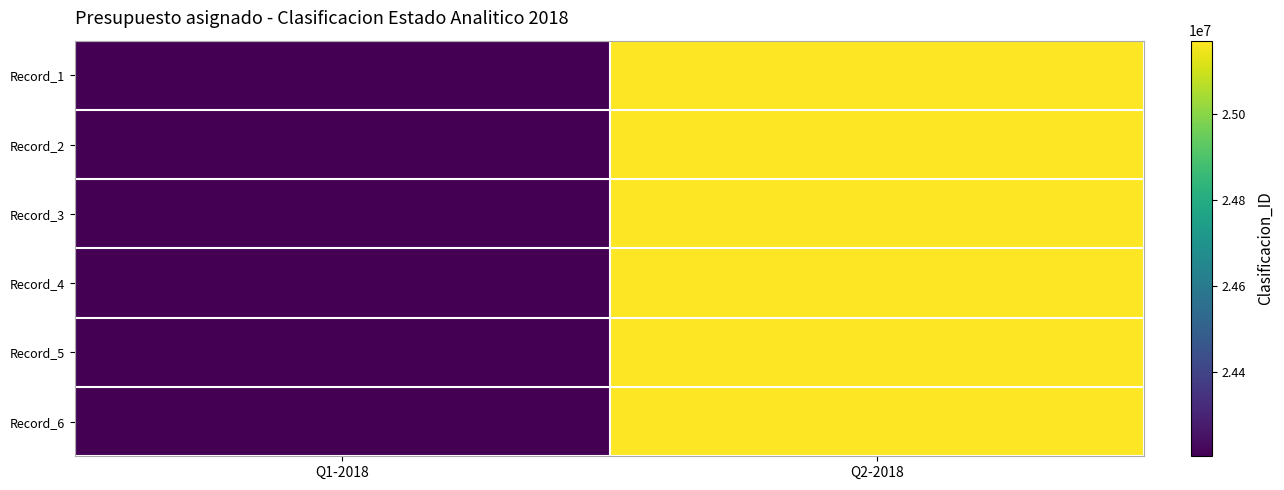

Rank the series by their maximum value, from lowest to highest.

Record_1, Record_2, Record_3, Record_4, Record_5, Record_6